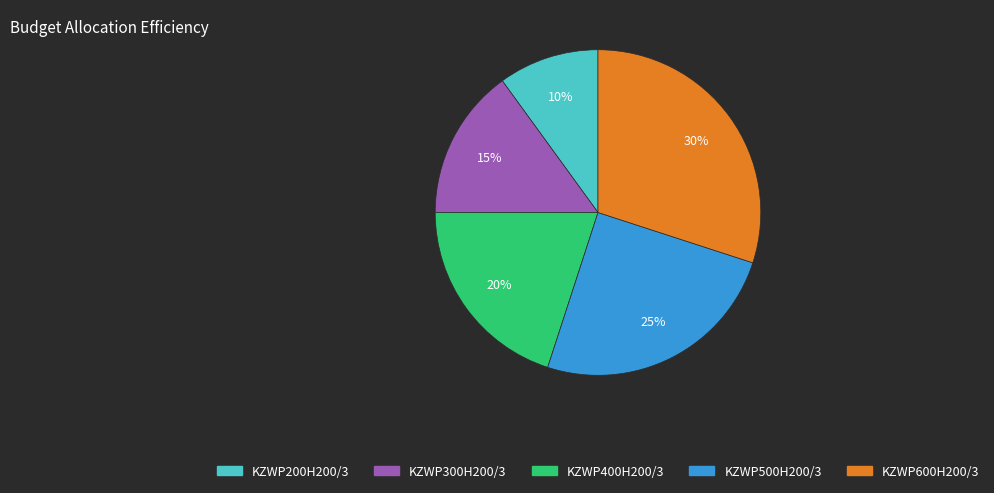

Between KZWP600H200/3 and KZWP200H200/3, which is larger?

KZWP600H200/3